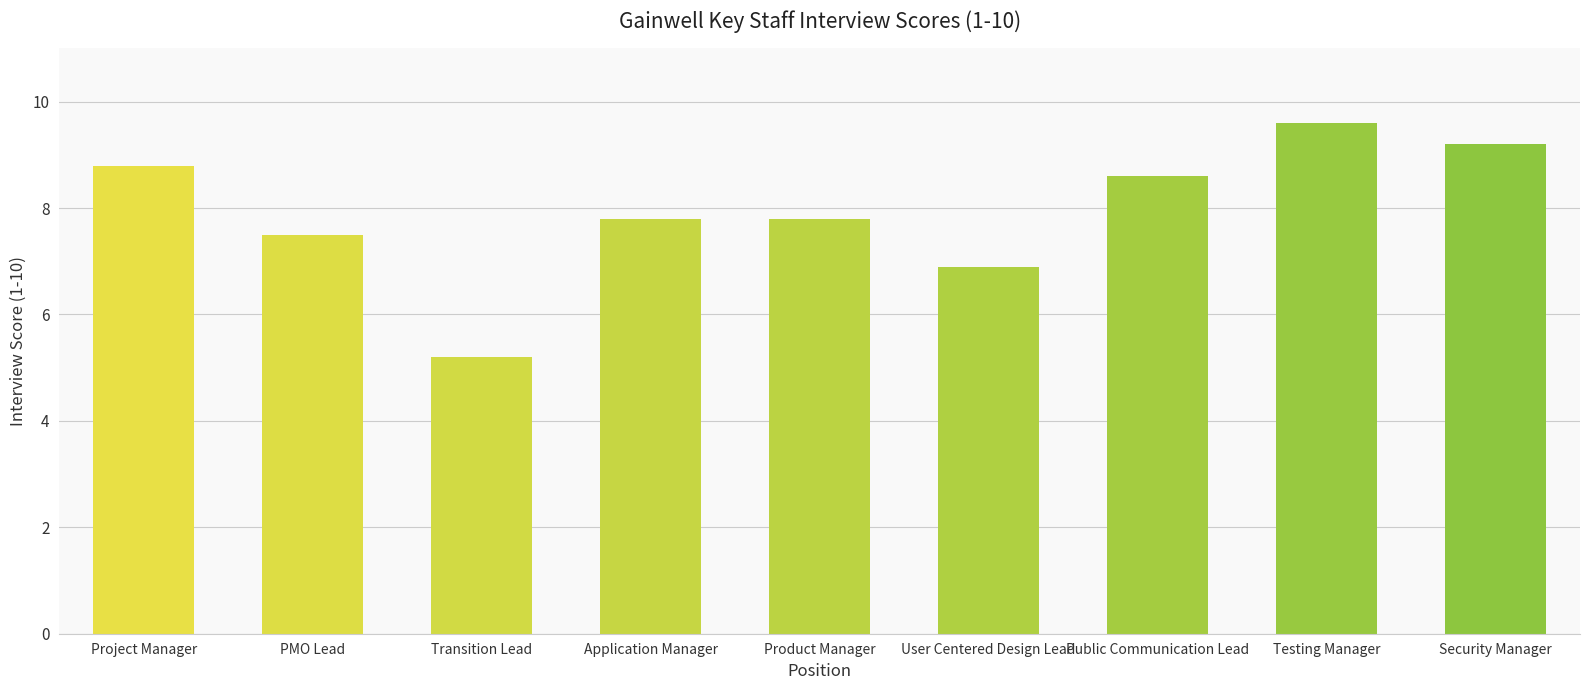

How many distinct data groups are displayed?

1